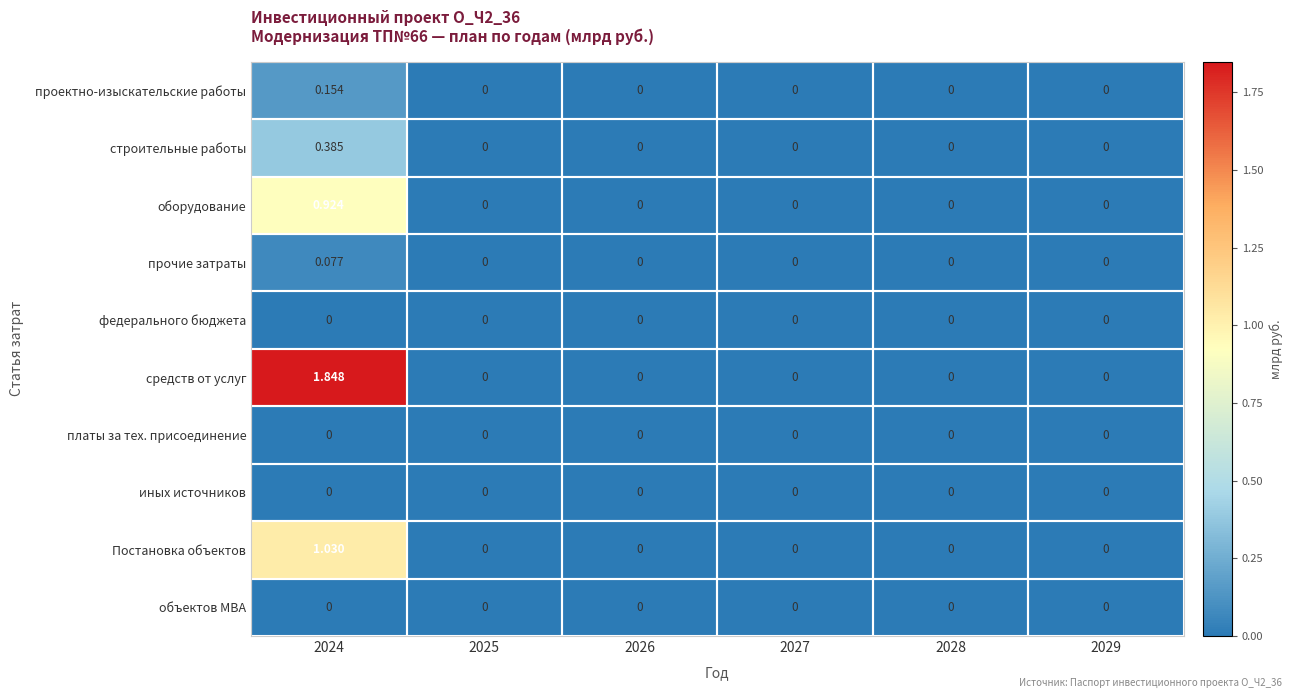

Which series has the largest total across all categories?

средств от услуг